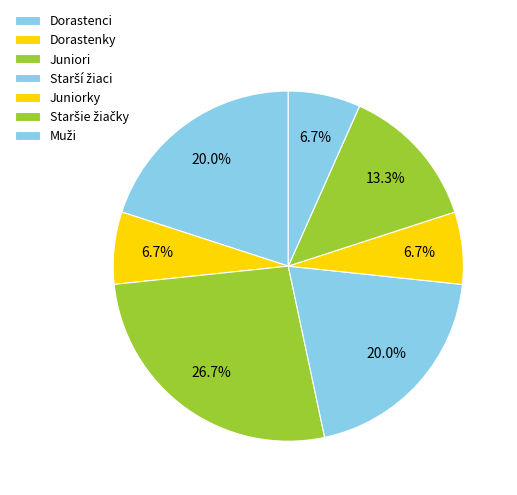

How many slices are in this pie chart?

7